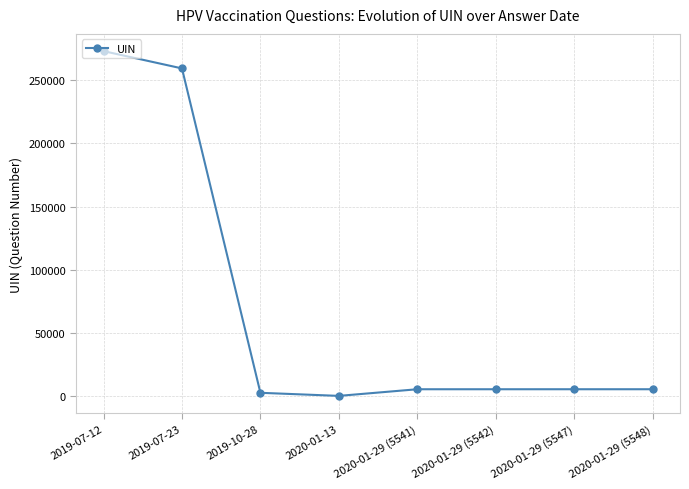

At which label is the value closest to 136592?

2019-07-23